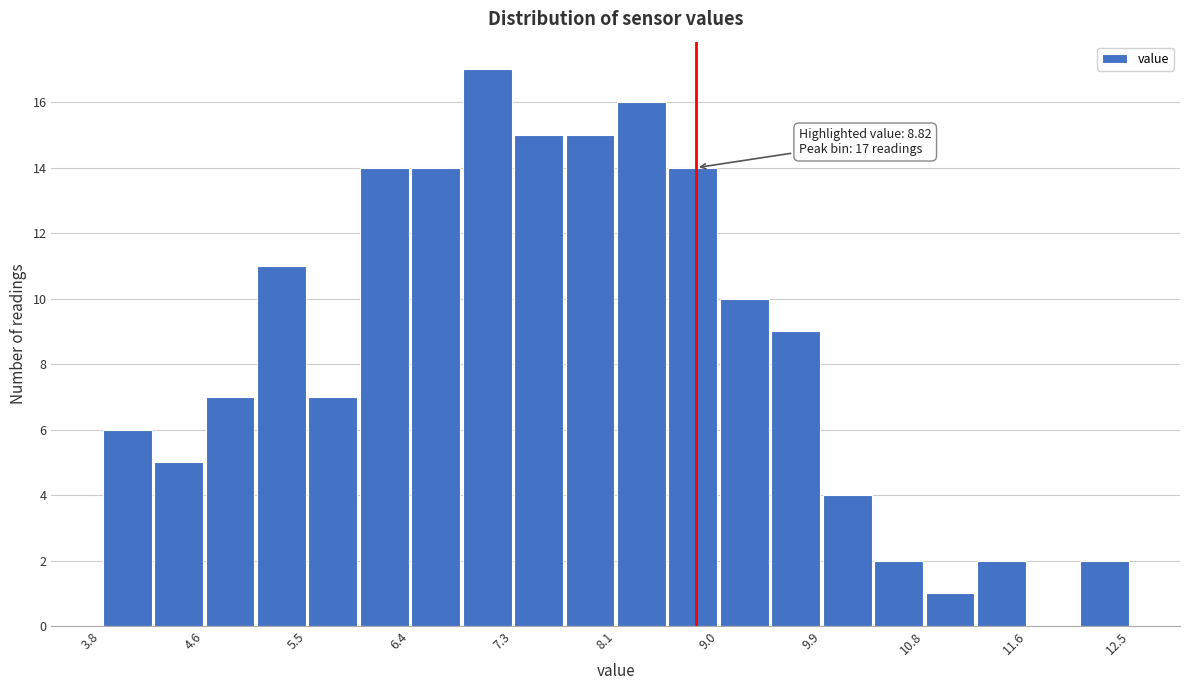

Which range on the x-axis has the tallest bar?

6.8 to 7.3